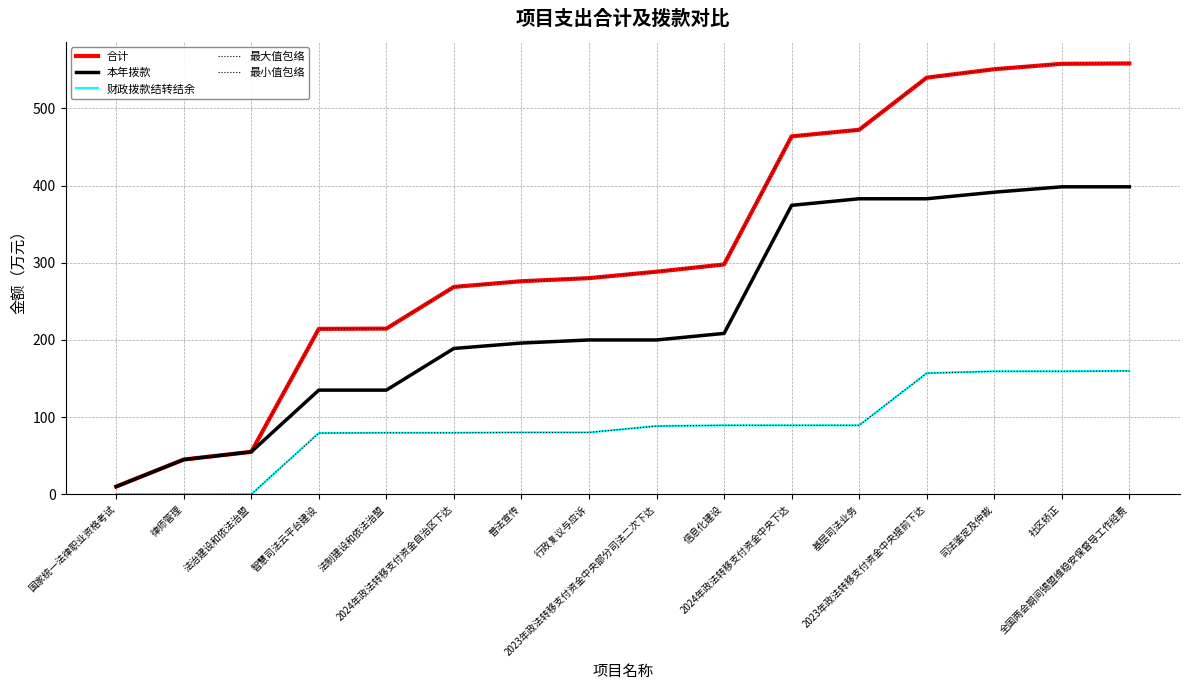

What is the difference between the maximum and minimum values in the 财政拨款结转结余 series?

159.9